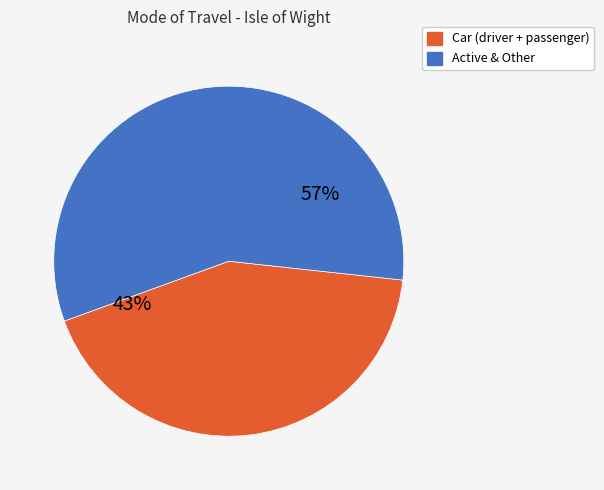

To the nearest percent, what is the average slice percentage?

50%